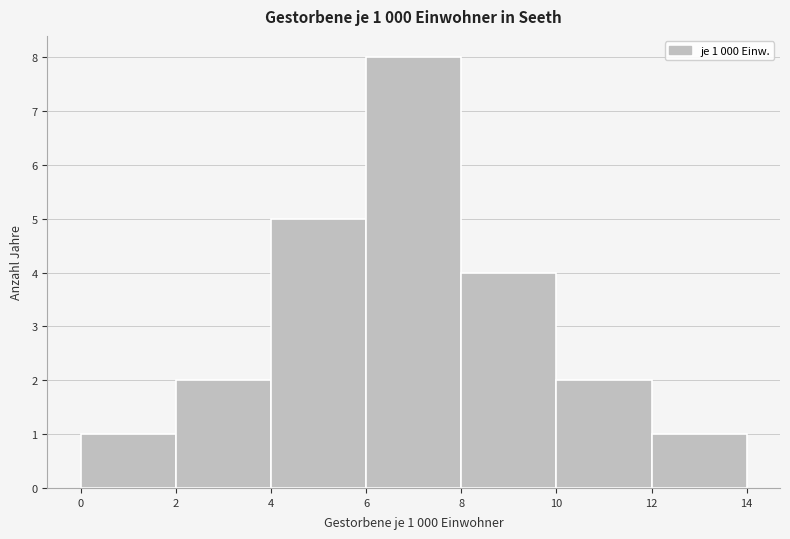

Over which range of the x-axis is the bar tallest?

6 to 8